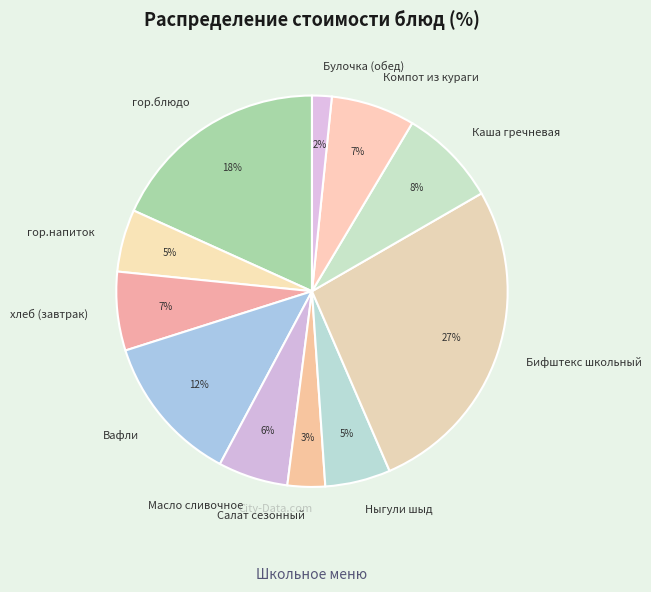

To the nearest percent, what portion does гор.напиток represent?

5%